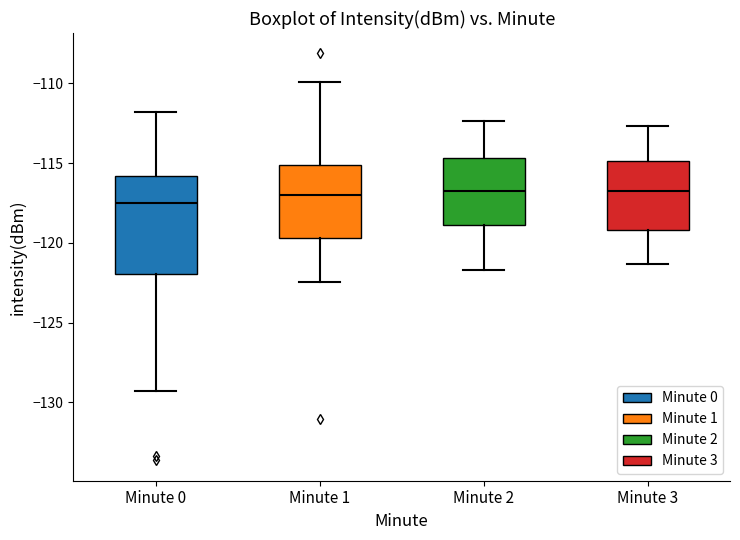

Reading left to right, transcribe this box plot: for each box, give where its median line is, the range the box spans, and where its two whiskers end, as read against the y-axis. The values are not printed on the chart, so give them approximately, as read against the axis.

Minute 0: median -117.5, box -122.0 to -116.0, whiskers -129.5 to -112.0
Minute 1: median -117.0, box -119.5 to -115.0, whiskers -122.5 to -110.0
Minute 2: median -116.5, box -119.0 to -114.5, whiskers -121.5 to -112.5
Minute 3: median -116.5, box -119.0 to -115.0, whiskers -121.5 to -112.5